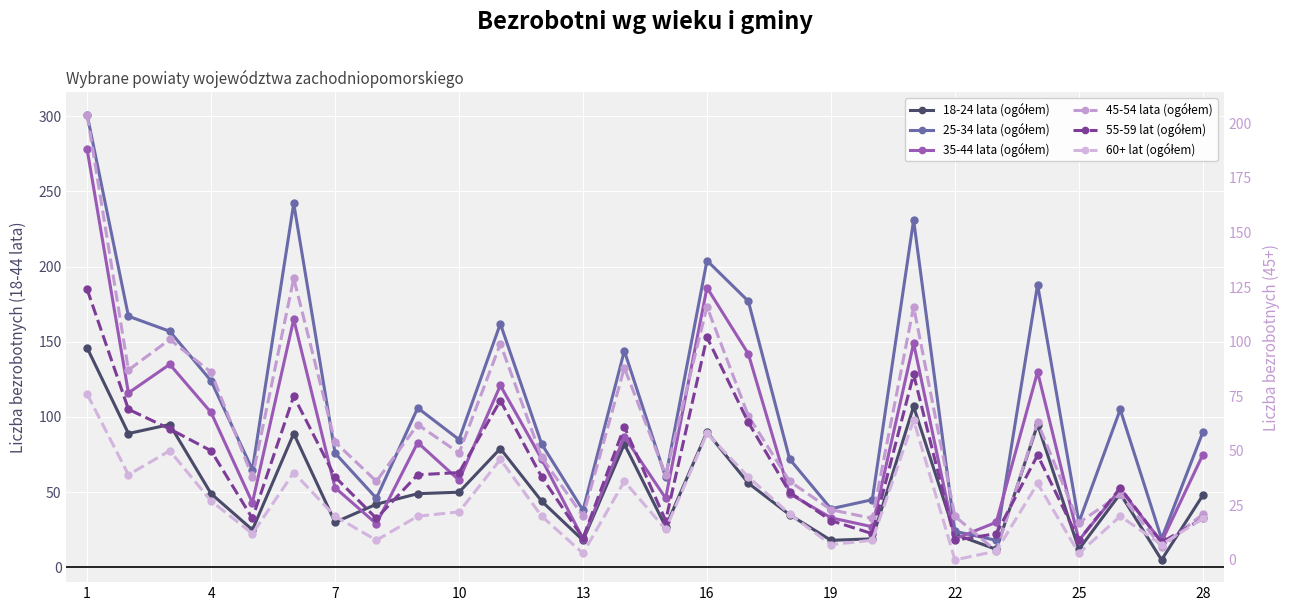

Where does the 45-54 lata (ogółem) series first go above 49?

1